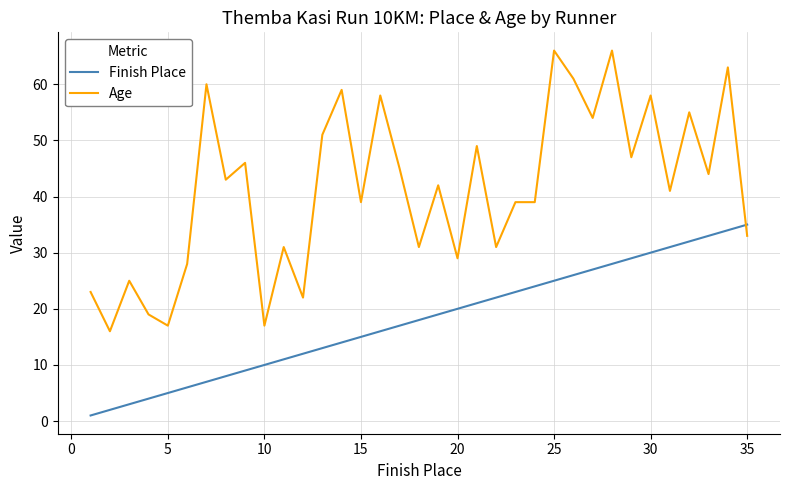

Which series has the widest spread of values?

Age